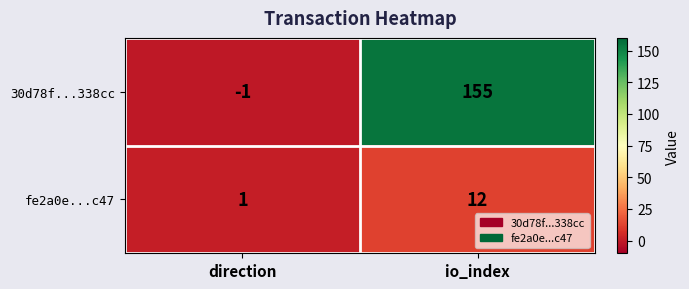

List the series in order of their peak value, lowest first.

fe2a0e...c47, 30d78f...338cc